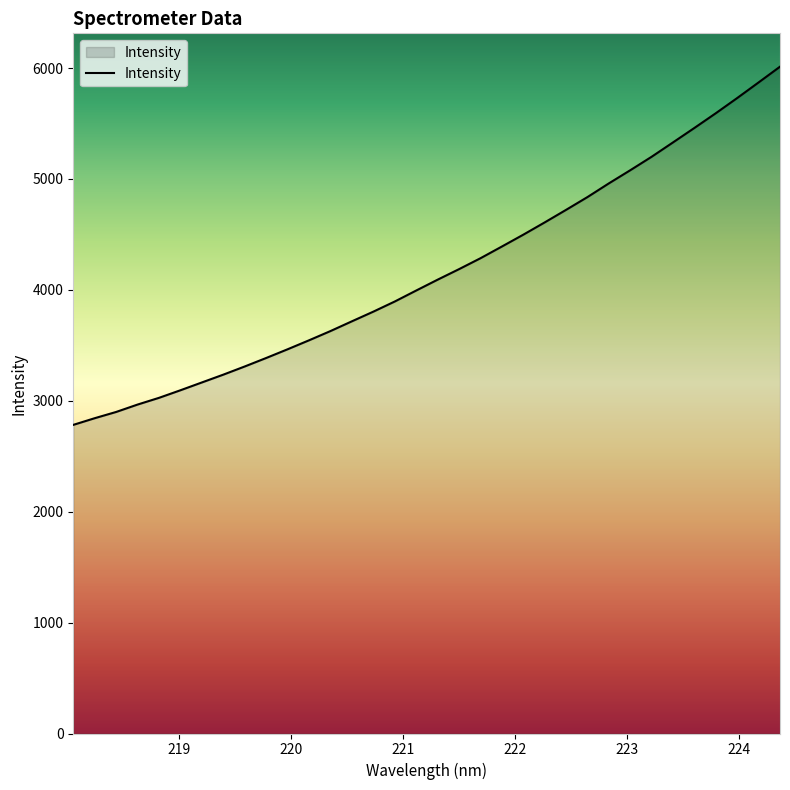

What is the minimum value shown in the chart?

2782.9